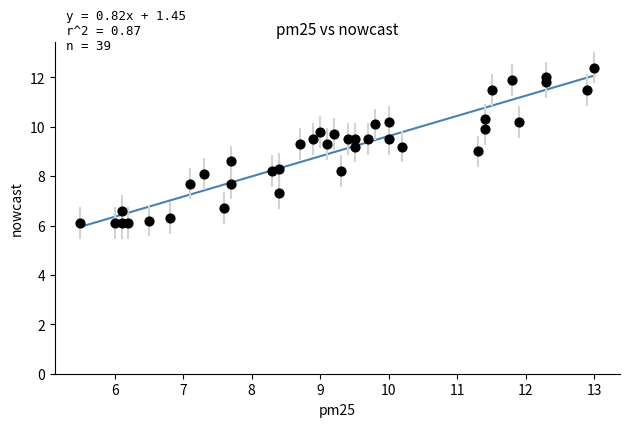

What is the range of Y values (max minus min)?

6.3